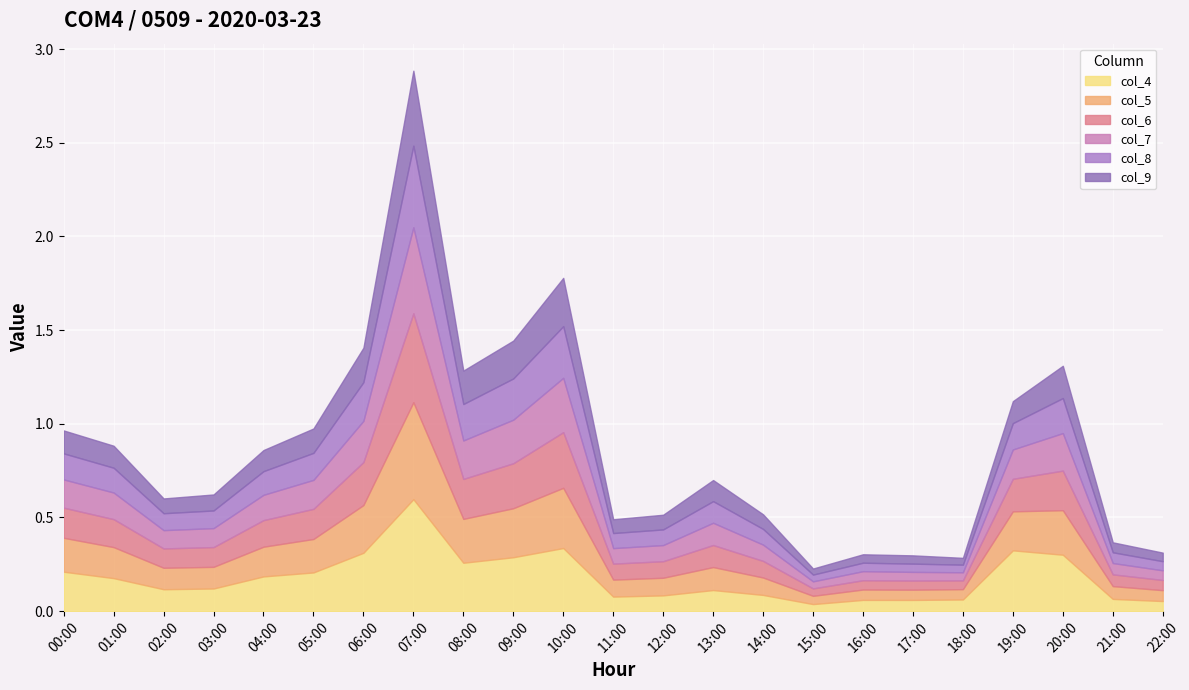

What is the difference between the second highest and minimum values in the col_4 series?

0.3